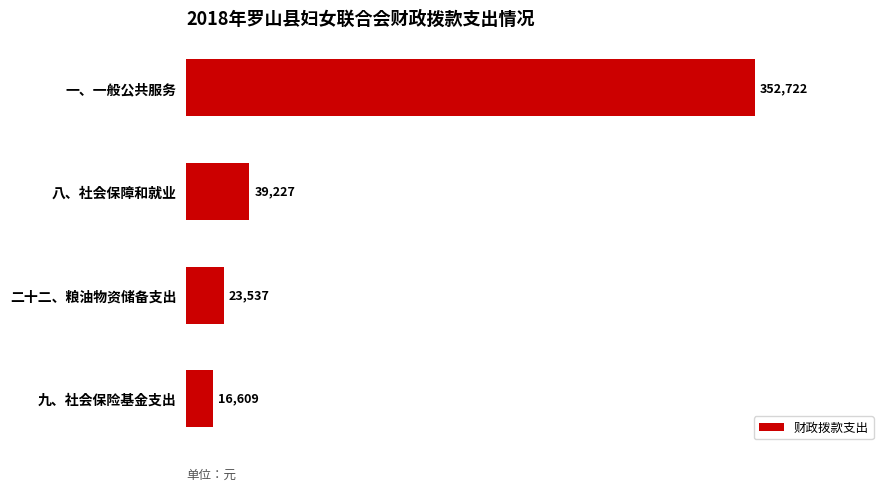

The value at 一、一般公共服务 is 352722. True or false?

True